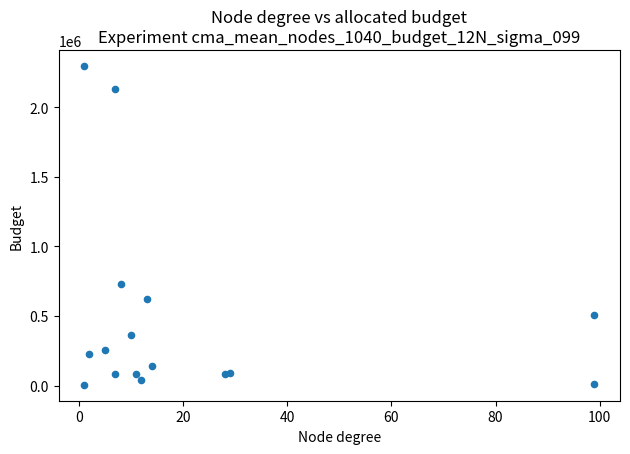

What Y value in the scatter plot is closest to 1151276?

727117.4